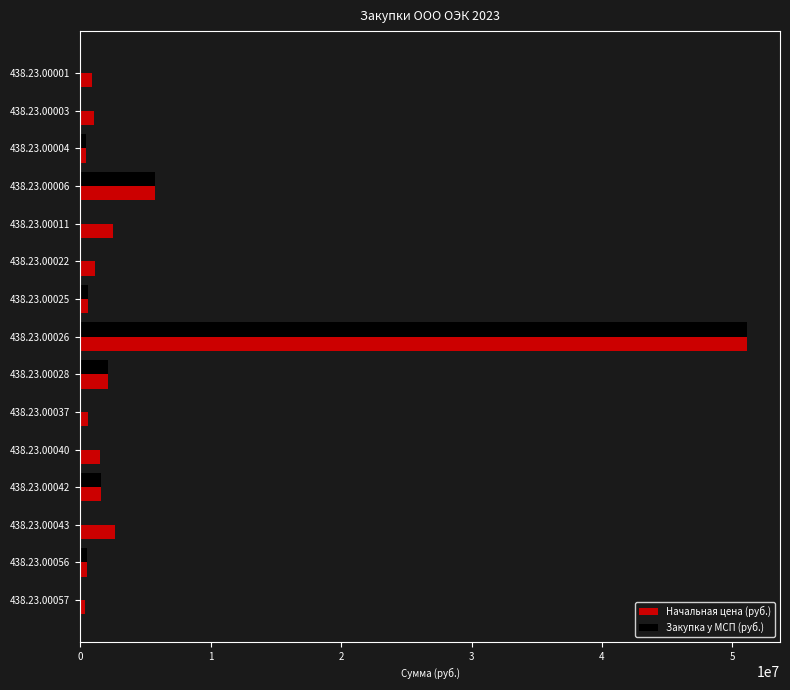

The value of Закупка у МСП (руб.) at 438.23.00001 is 0.0. True or false?

True